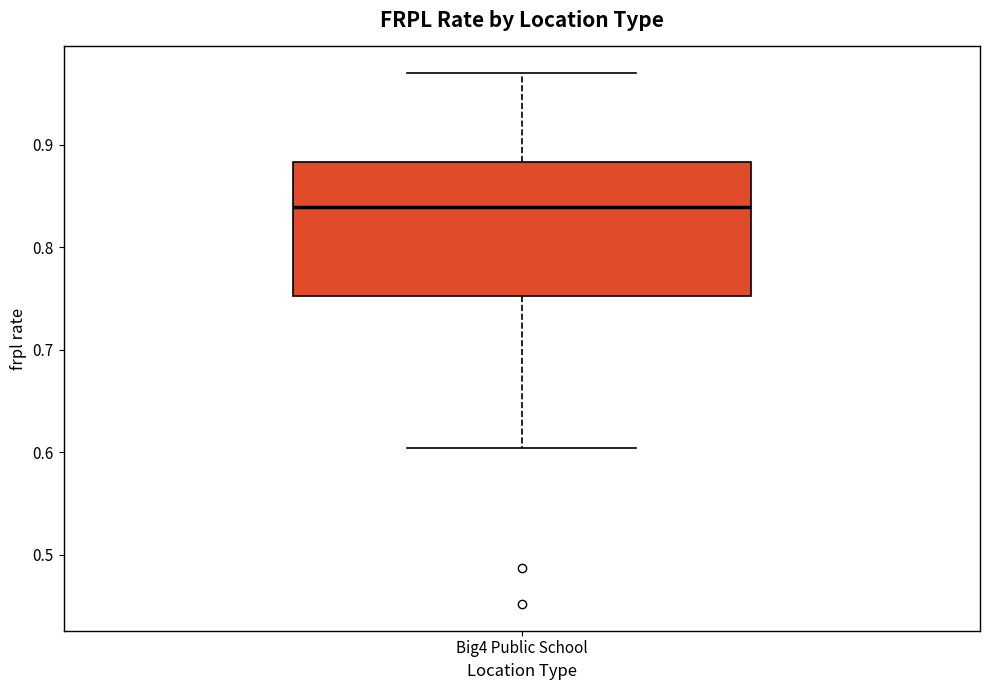

Where is the upper edge of the box for Big4 Public School on the y-axis? The values are not printed on the chart, so give them approximately, as read against the axis.

0.88